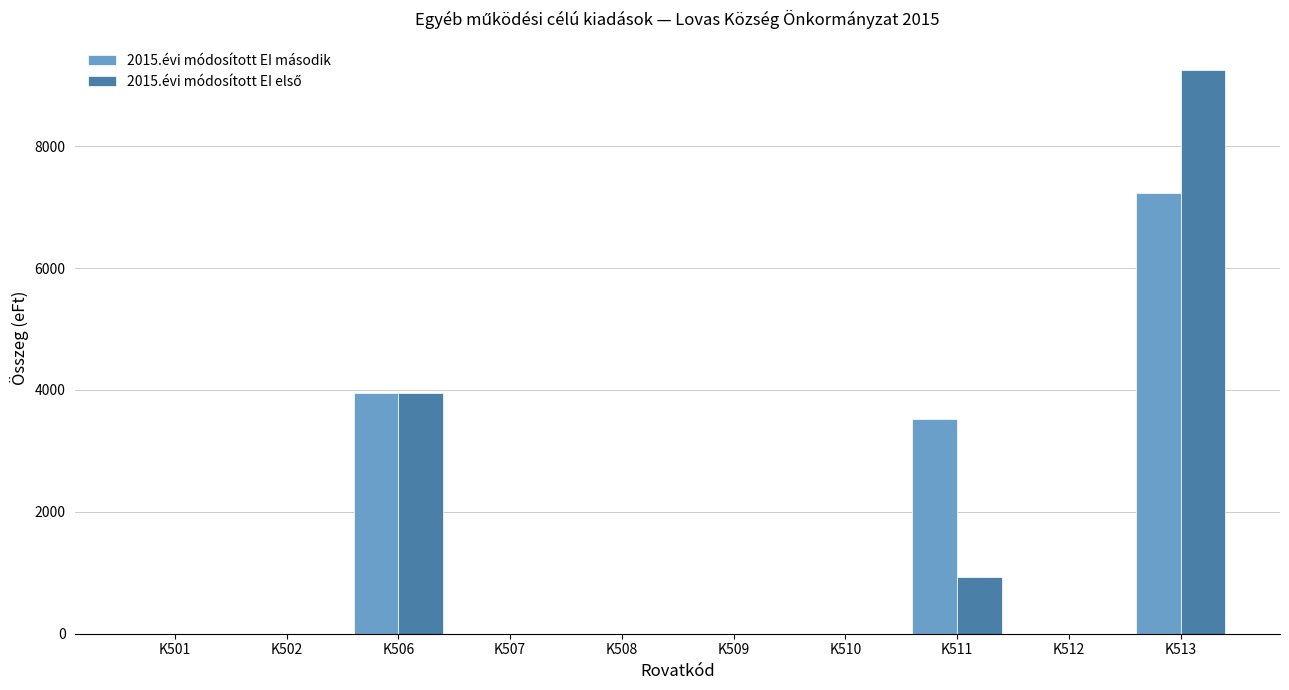

The value of 2015.évi módosított EI második at K510 is 0. True or false?

True